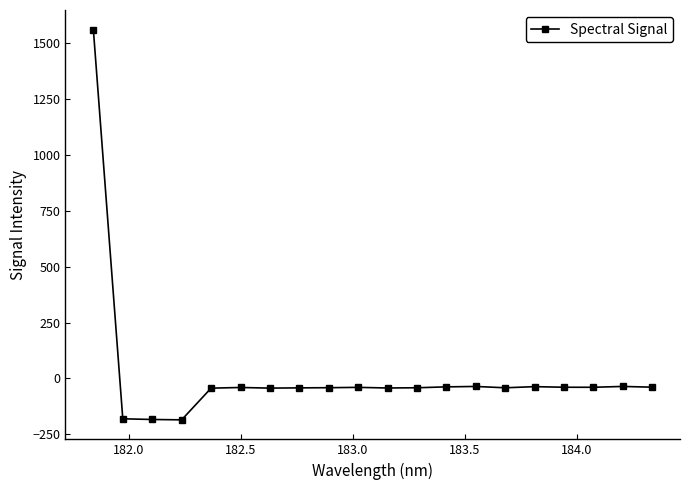

True or false: there are more than 2 points higher than both neighbors.

True